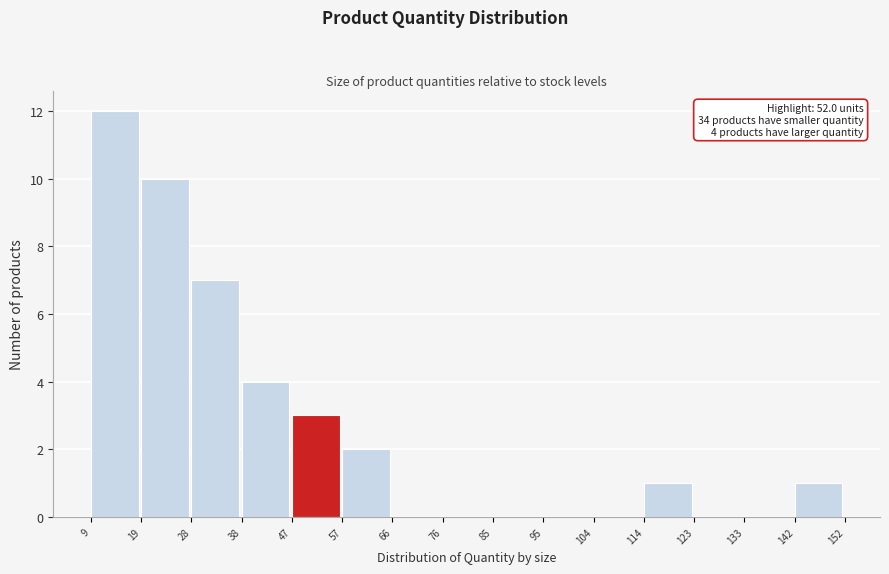

Which range on the x-axis has the tallest bar?

9 to 19